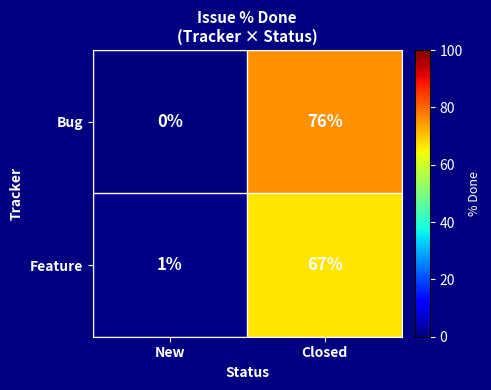

Reading right to left, what are all the values shown in this chart?

Bug: Closed=76	New=0
Feature: Closed=67	New=1